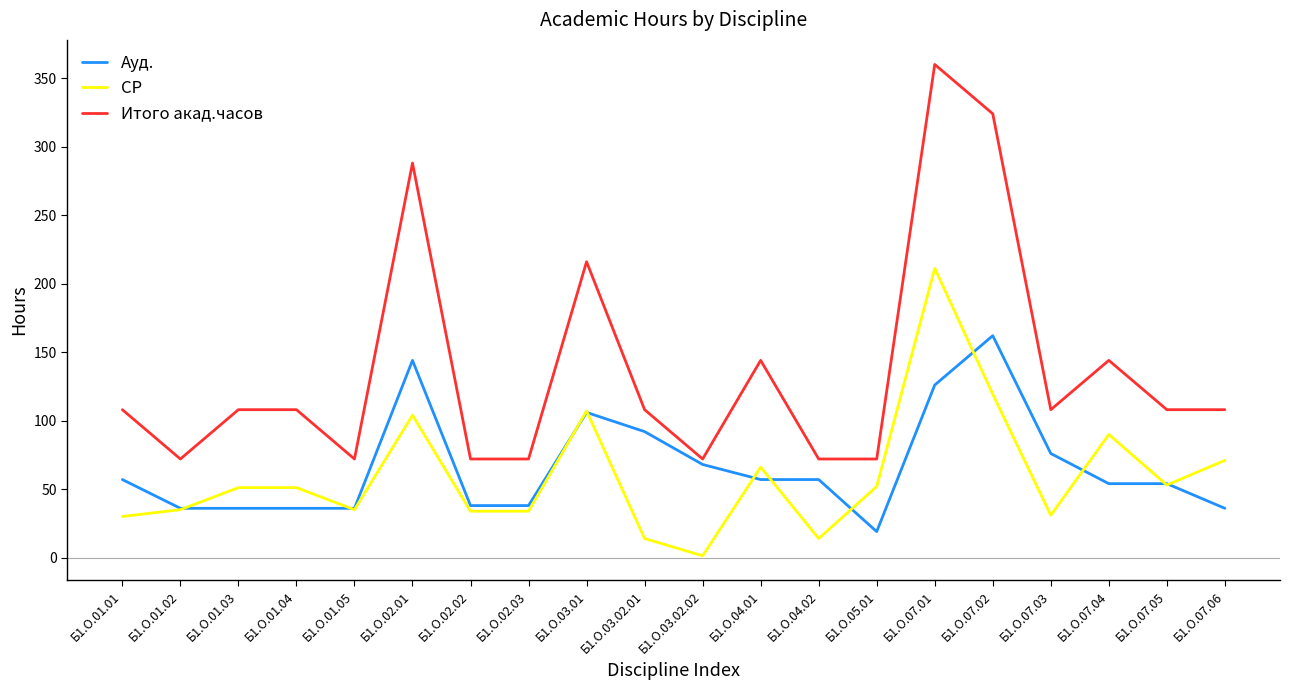

The Ауд. series shows 38.0 at Б1.О.02.02. True or false?

True